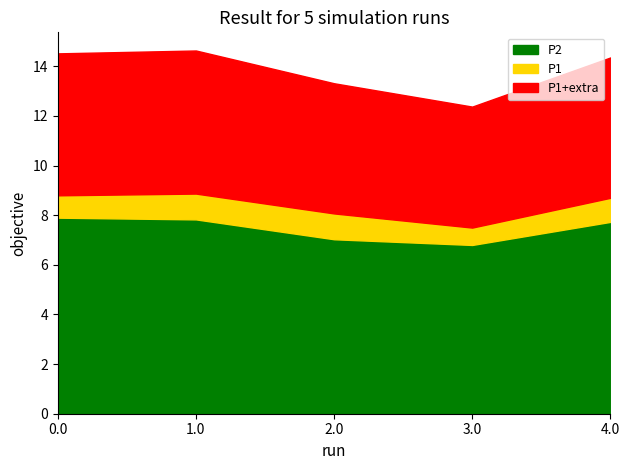

What is the difference between the maximum and minimum values in the P2 series?

1.1